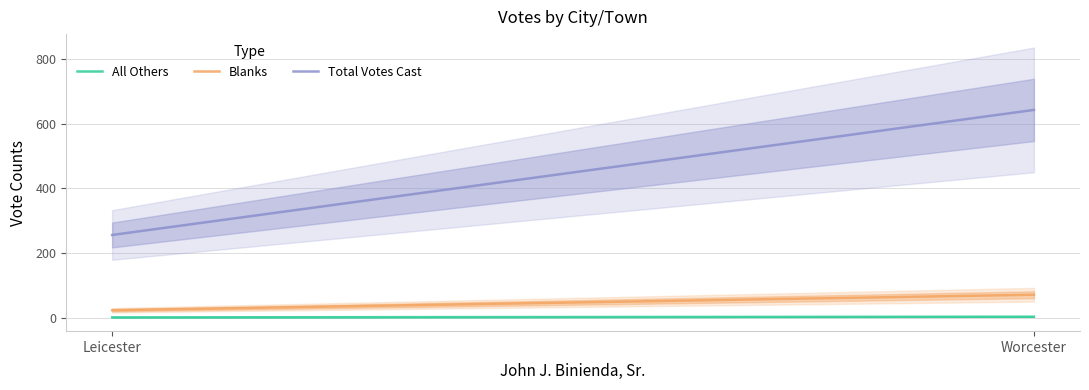

What are all the series names shown in the legend?

All Others, Blanks, Total Votes Cast